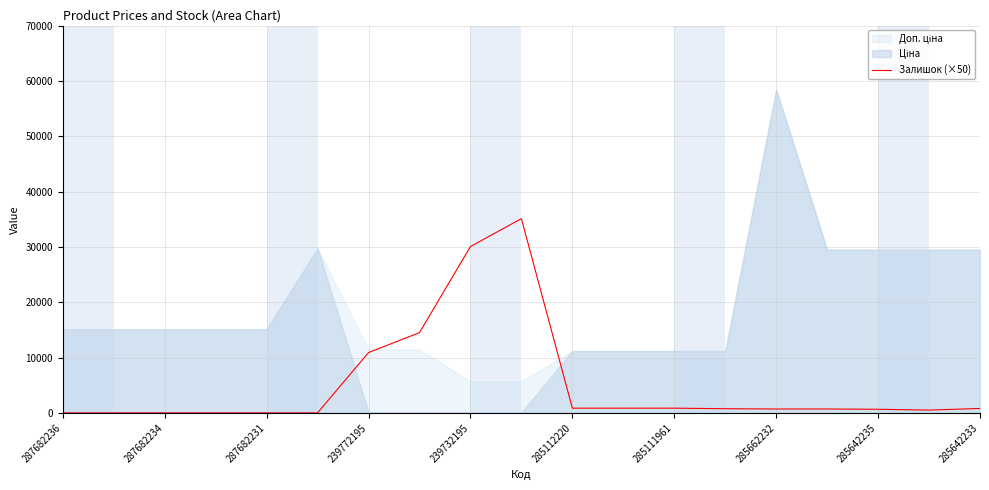

What is the sum of all values?

97200